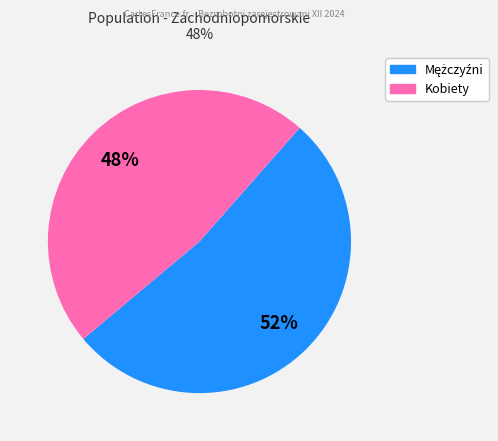

To the nearest percent, what is the average slice percentage?

50%